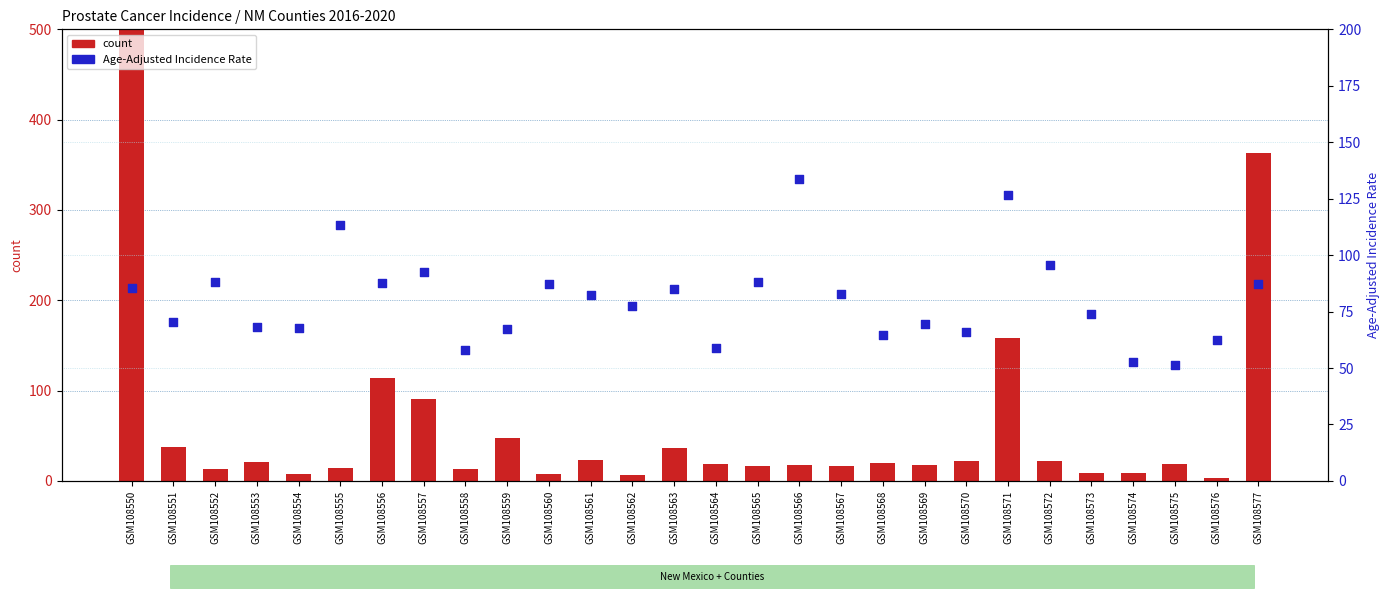

Is the value of Age-Adjusted Incidence Rate at GSM108570 greater than the value of count at GSM108573?

Yes